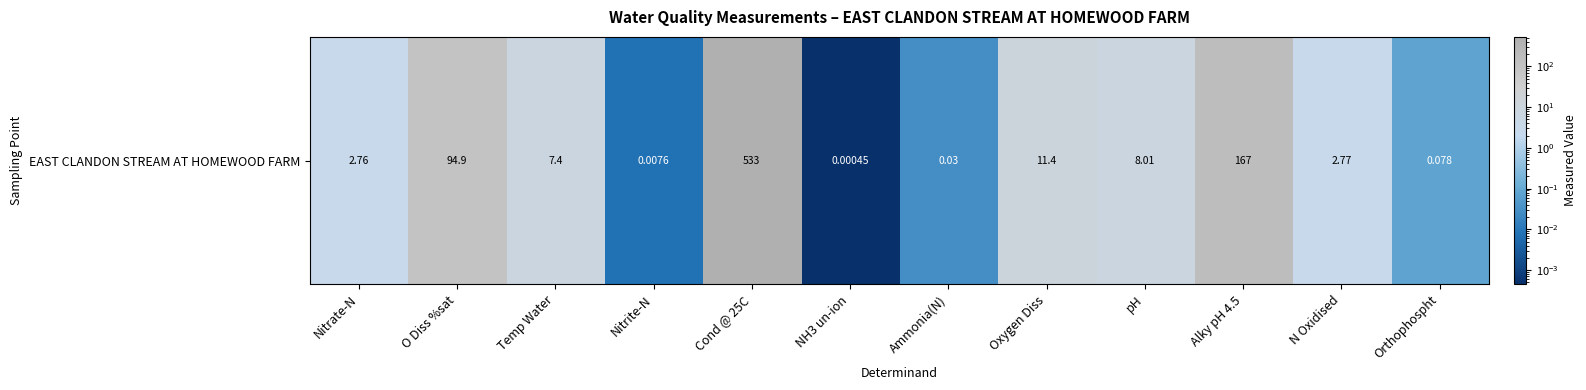

List the labels in order of value, smallest first.

NH3 un-ion, Nitrite-N, Ammonia(N), Orthophospht, Nitrate-N, N Oxidised, Temp Water, pH, Oxygen Diss, O Diss %sat, Alky pH 4.5, Cond @ 25C